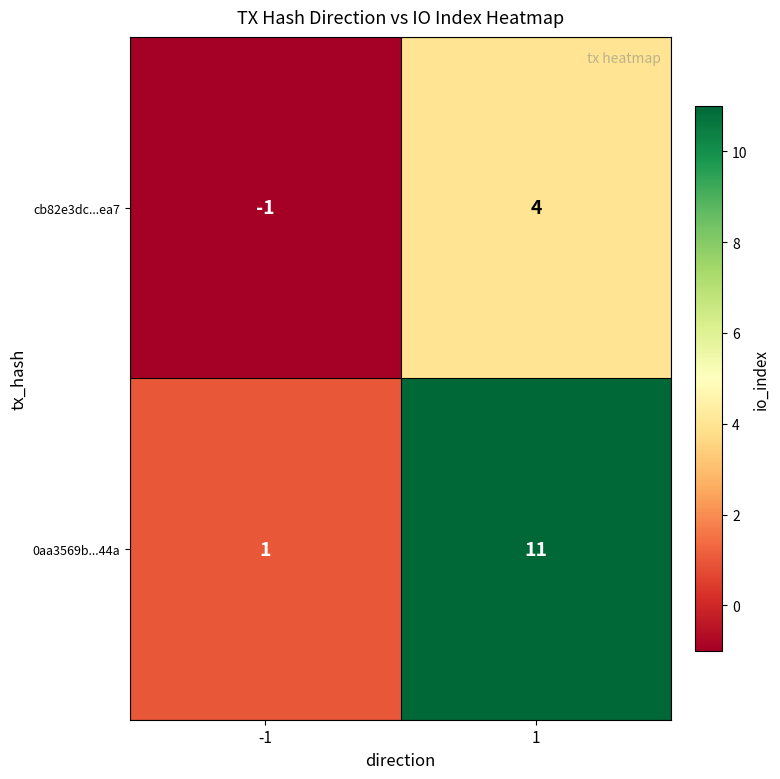

At -1, list the series in order from smallest to largest.

cb82e3dc...ea7, 0aa3569b...44a